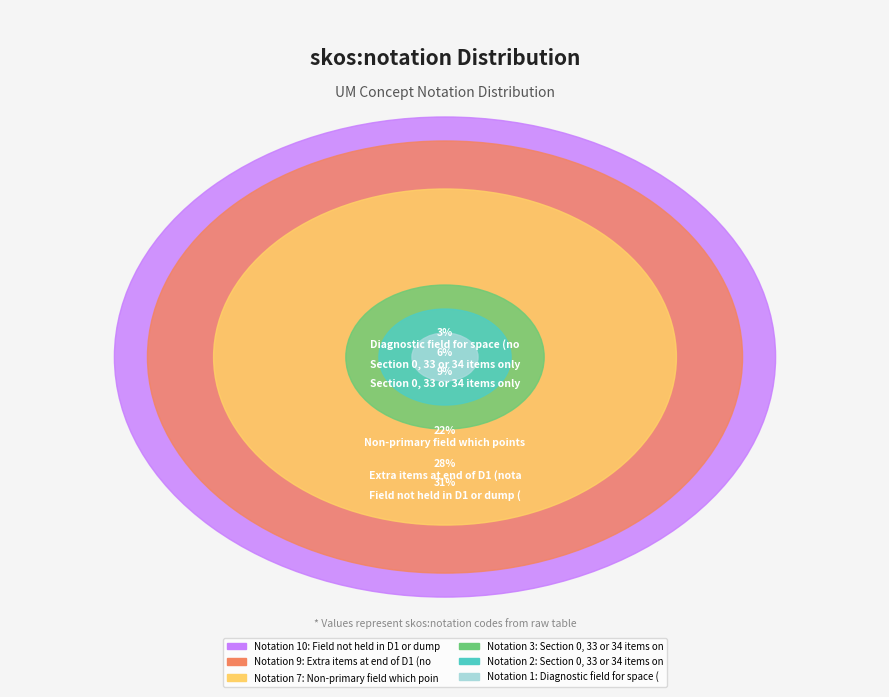

Does any single category account for the majority?

No